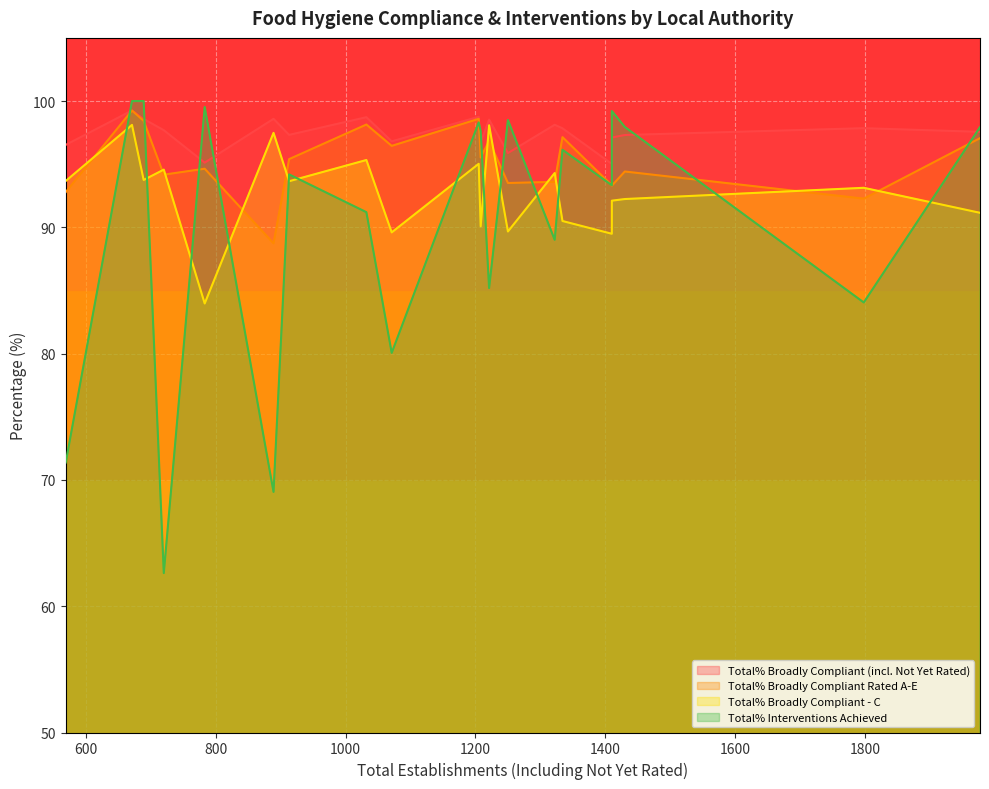

Where is Total% Broadly Compliant Rated A-E nearest to the value 93?

Barrow-in-Furness